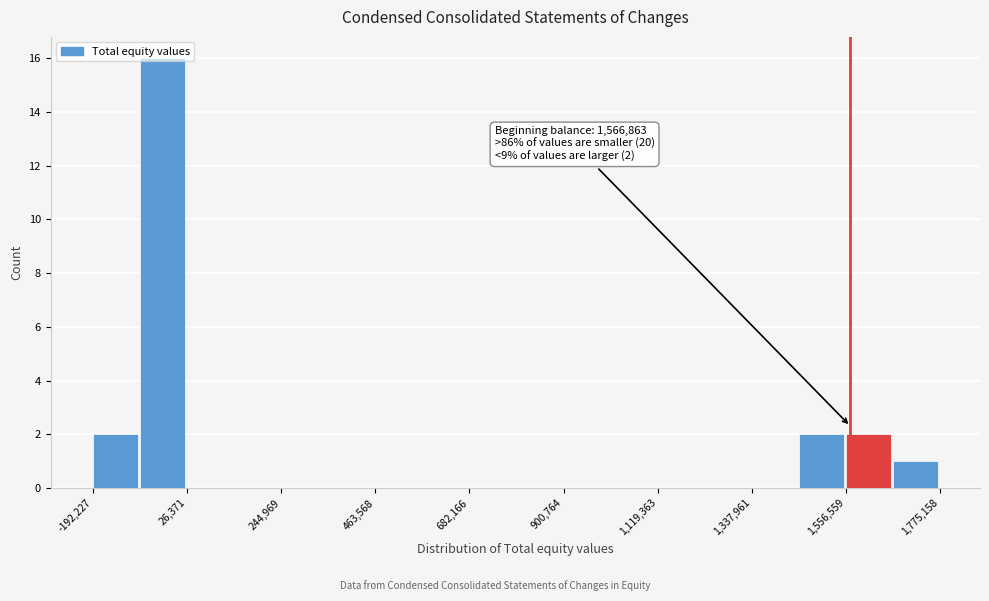

Read against the x-axis, roughly where is the centre of the tallest bar?

-50000